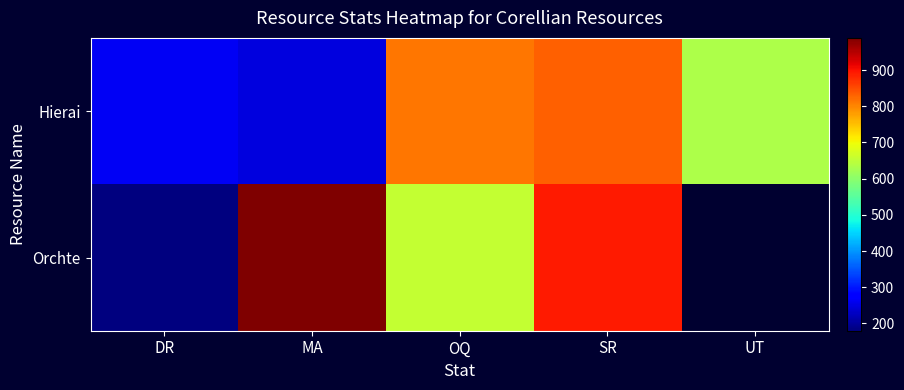

What is the difference between the maximum and minimum values in the Hierai series?

582.0